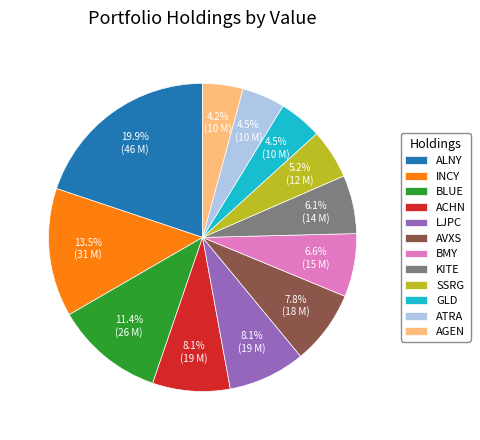

Is there a majority slice in this chart?

No